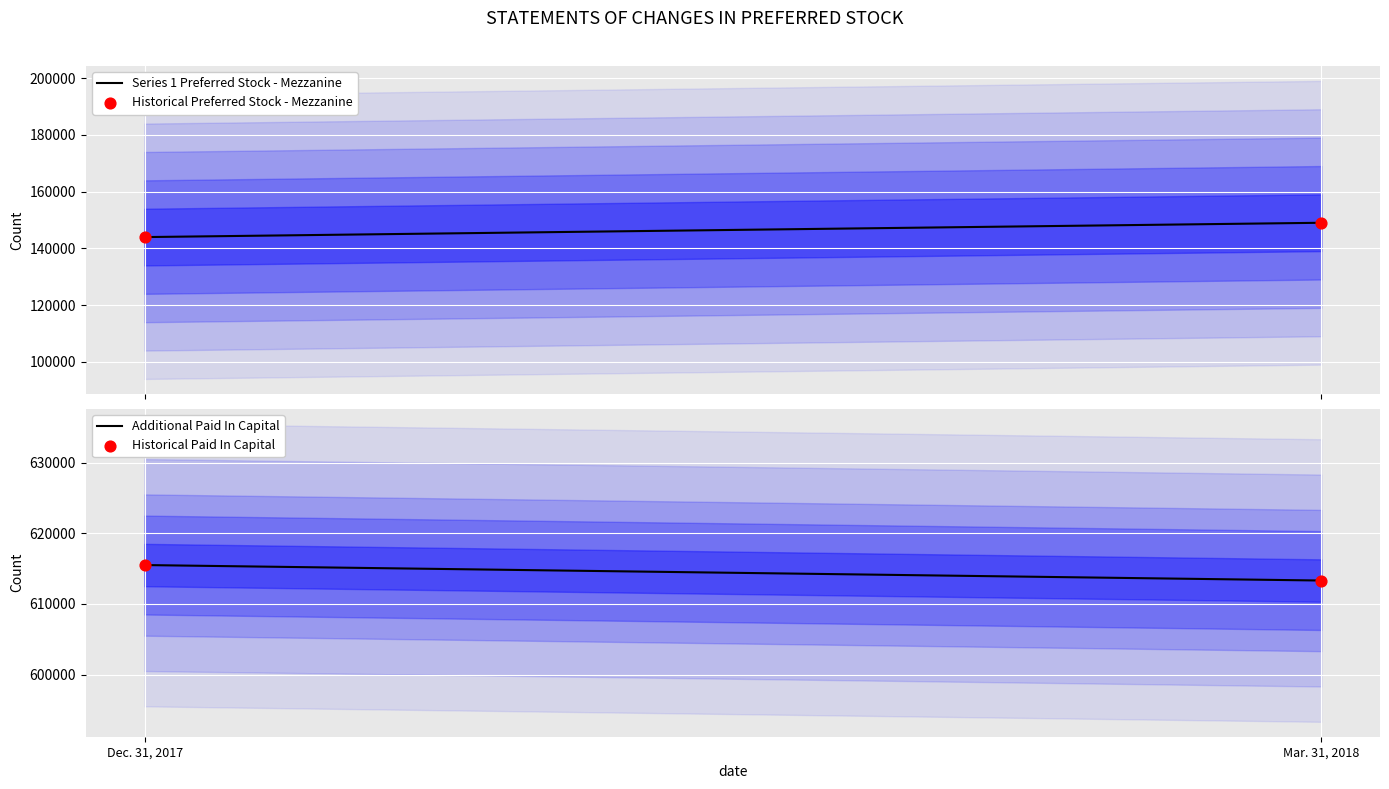

What are all the series names shown in the legend?

Series 1 Preferred Stock - Mezzanine, Historical Preferred Stock - Mezzanine, Additional Paid In Capital, Historical Paid In Capital